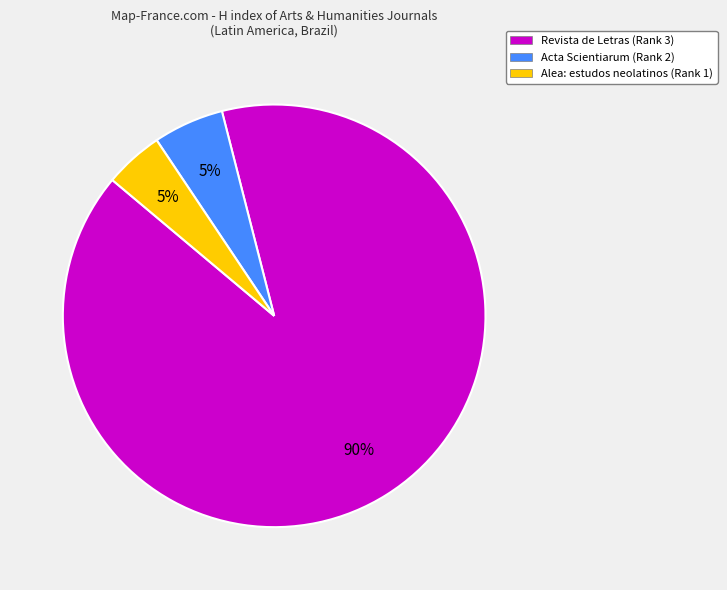

Which category accounts for the majority?

Revista de Letras (Rank 3)